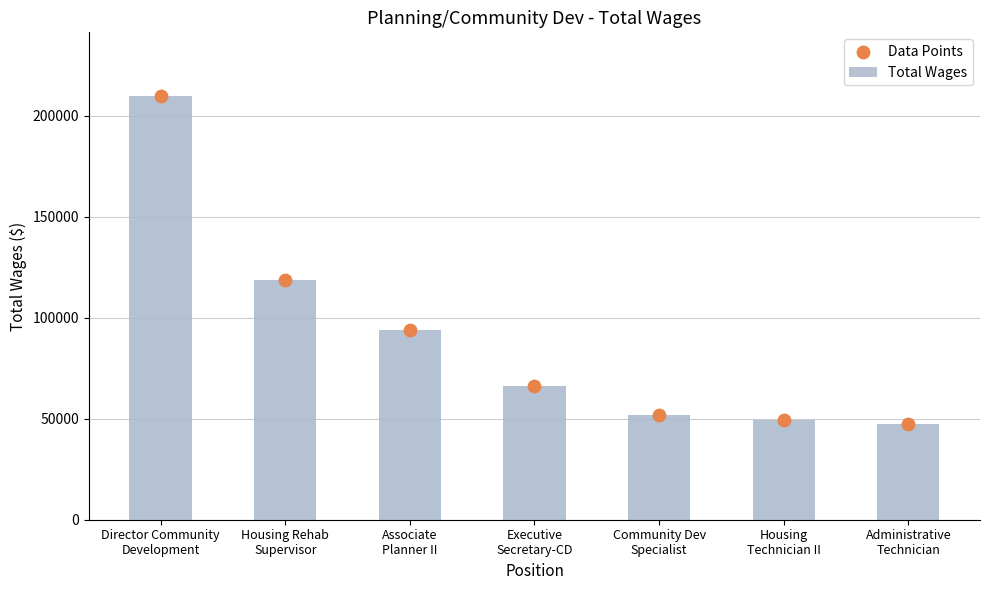

Which series has the largest Y range (max minus min)?

Total Wages